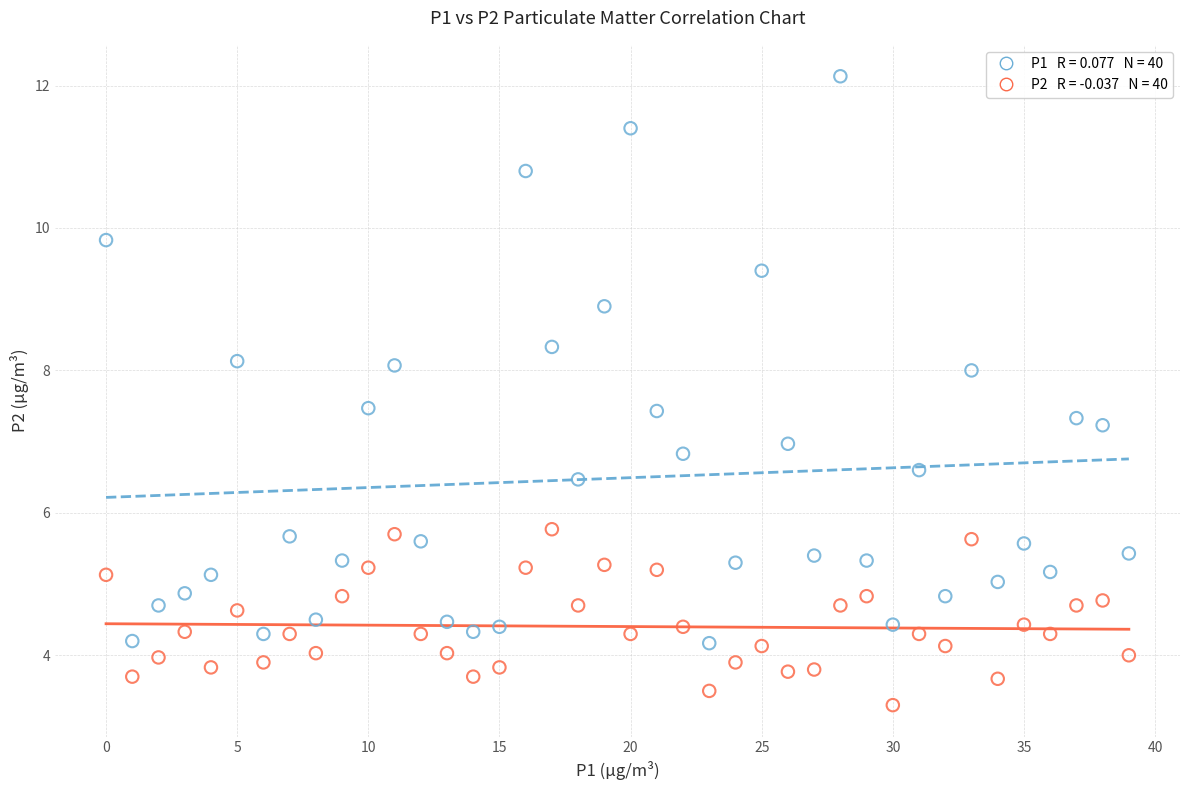

Across all data points, what is the range of Y values (max minus min)?

8.8